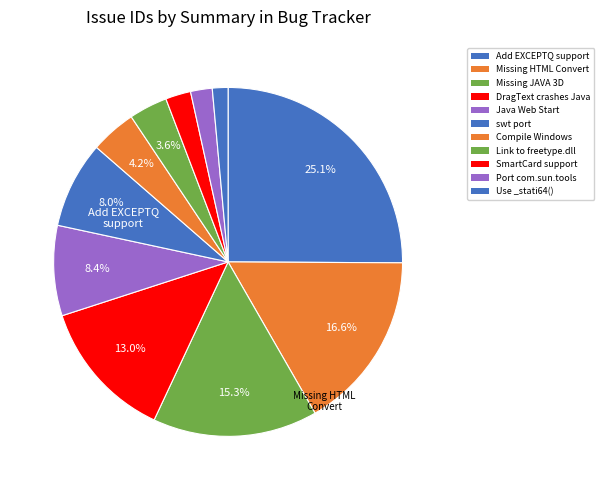

Count the number of slices in the pie.

11